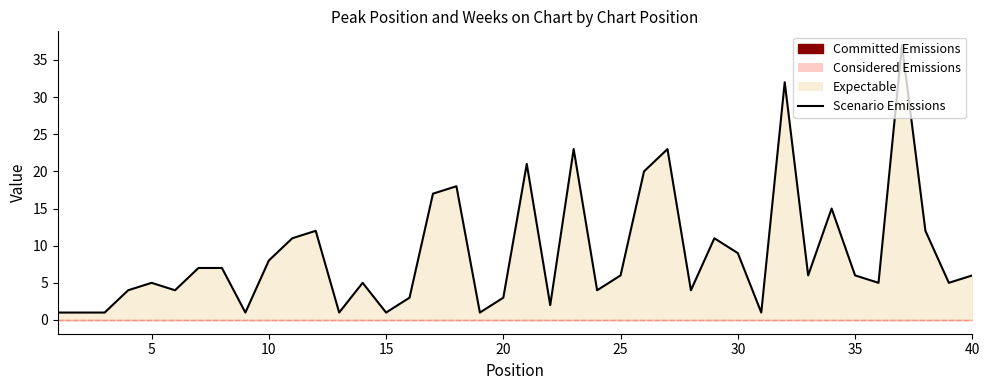

True or false: the data shows 0 at 12.

False